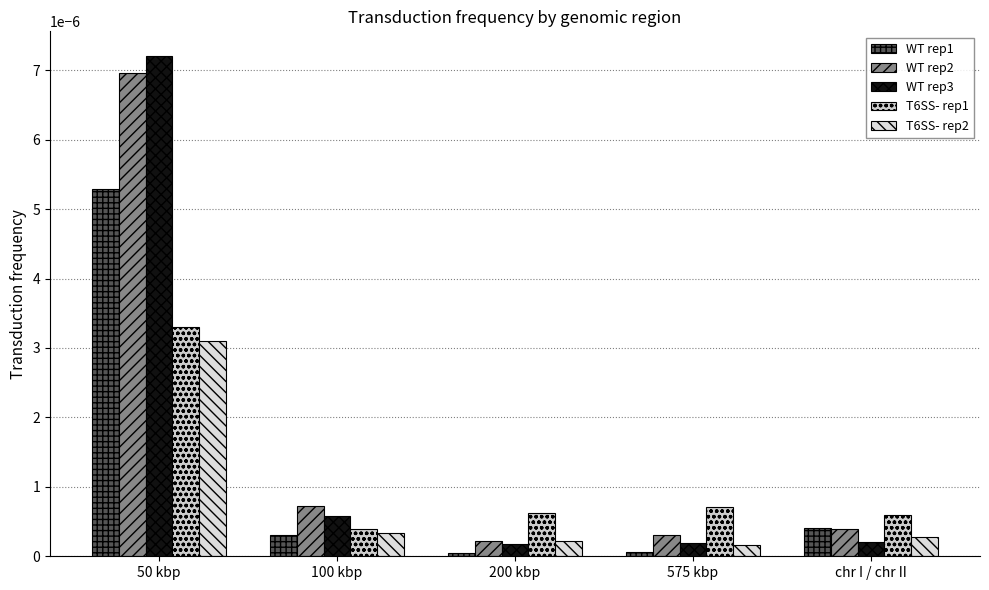

At how many categories does at least one series exceed 0?

5